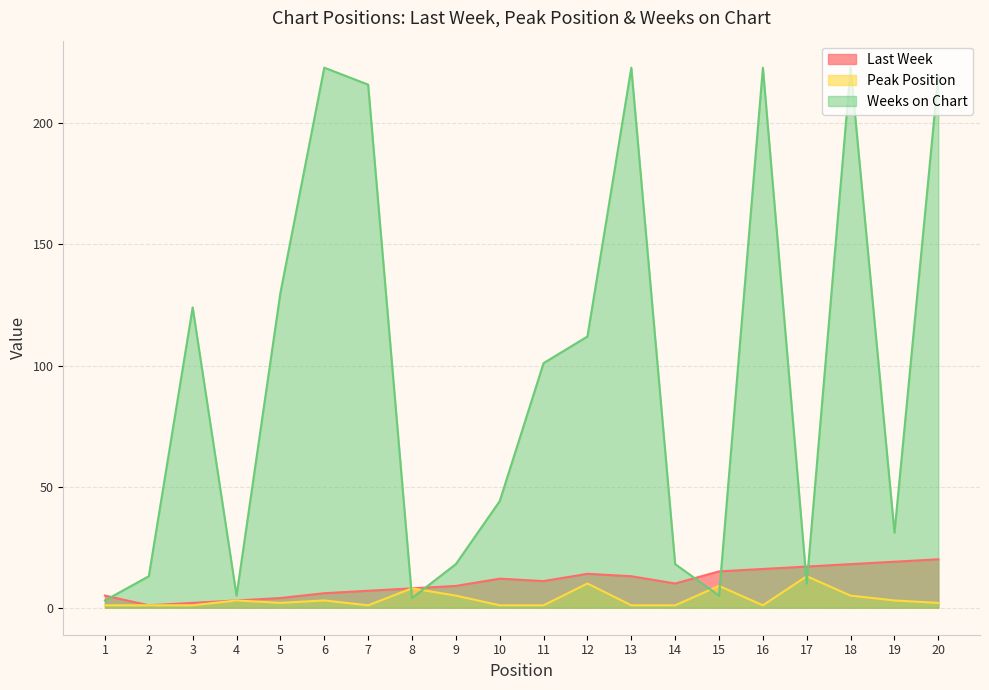

What is the total value across all series at 18?

246